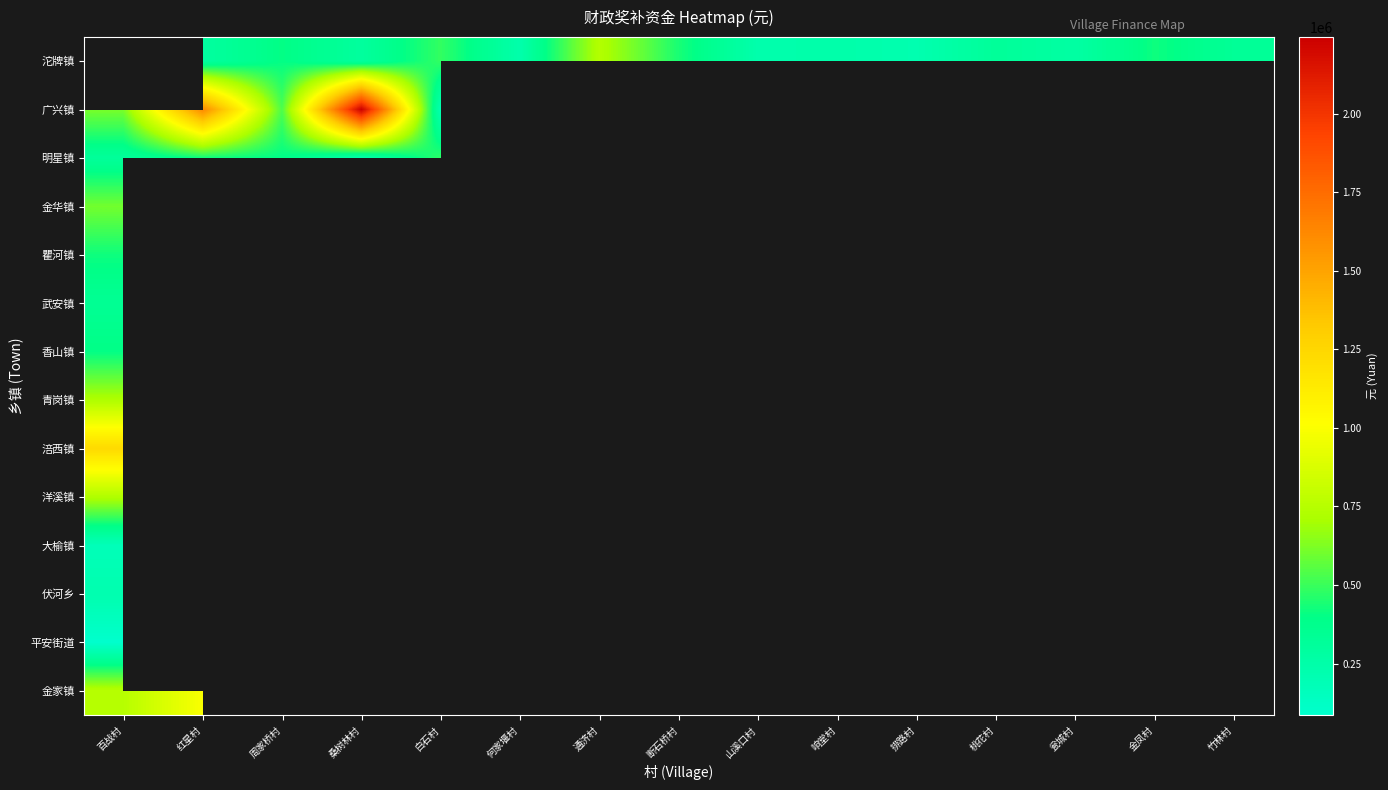

Is the value of 平安街道 at 通济村 greater than the value of 沱牌镇 at 金凤村?

No